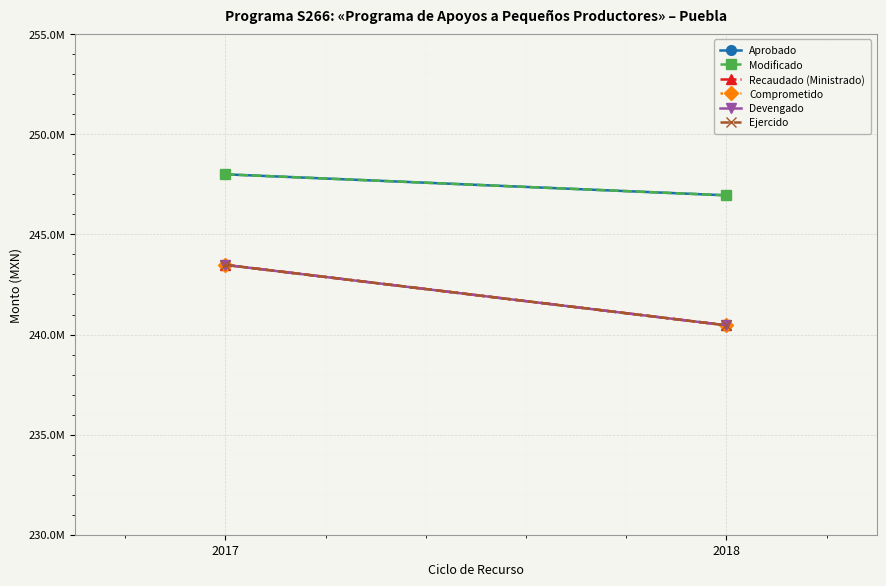

Where is Modificado nearest to the value 247477472?

2018